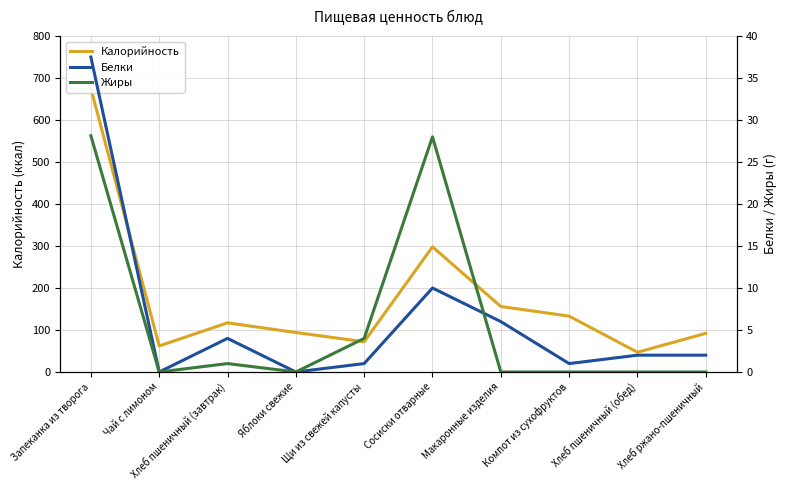

At which category is the sum across all series the highest?

Запеканка из творога